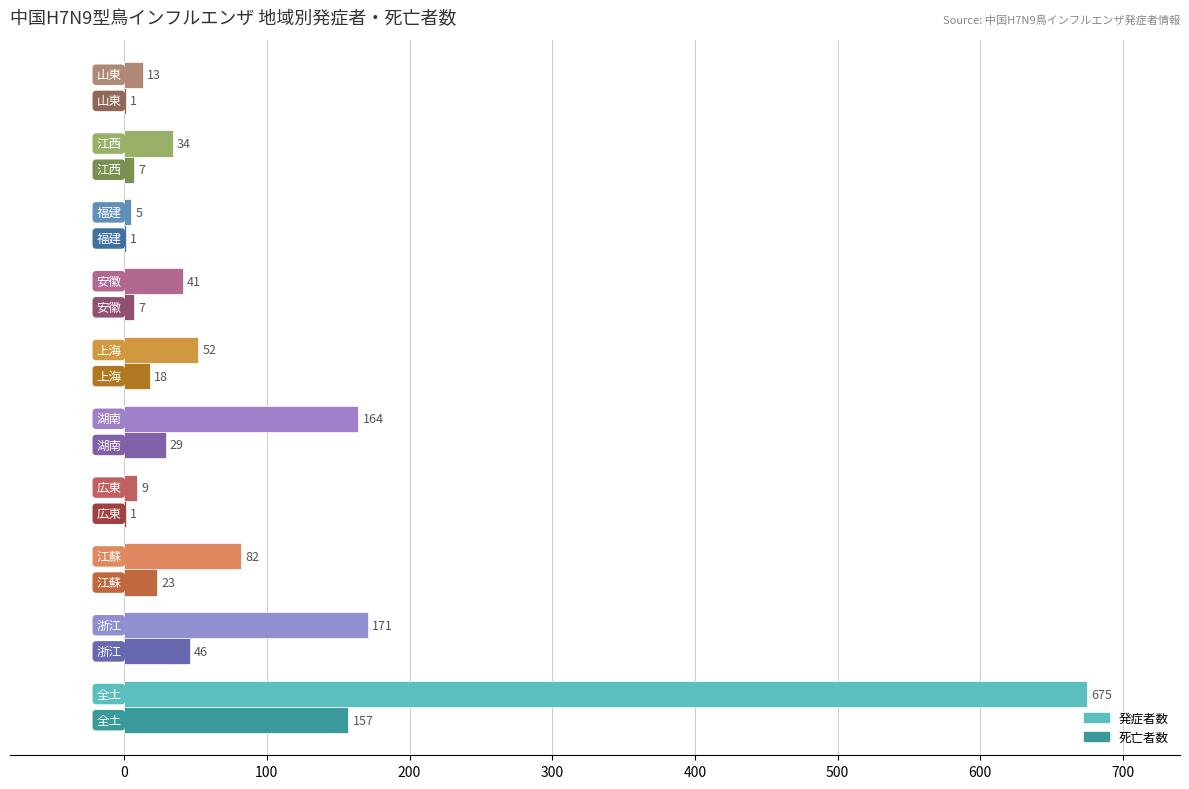

What is the sum of all 発症者数 values?

1246